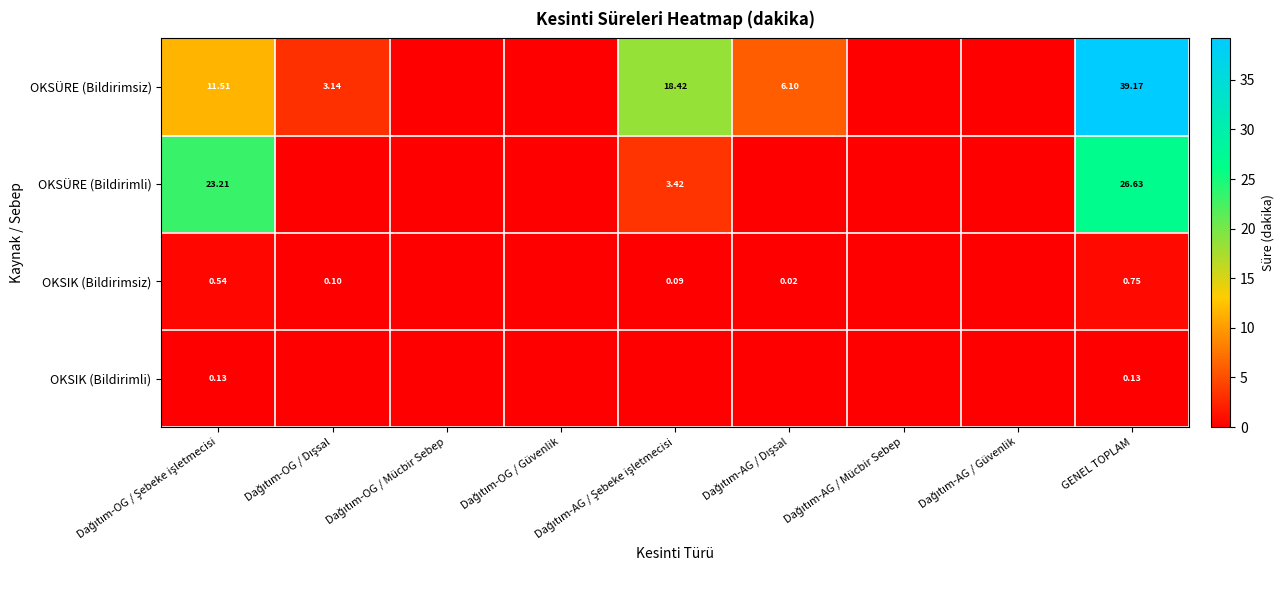

Which category has the highest value in the OKSÜRE (Bildirimli) series?

GENEL TOPLAM